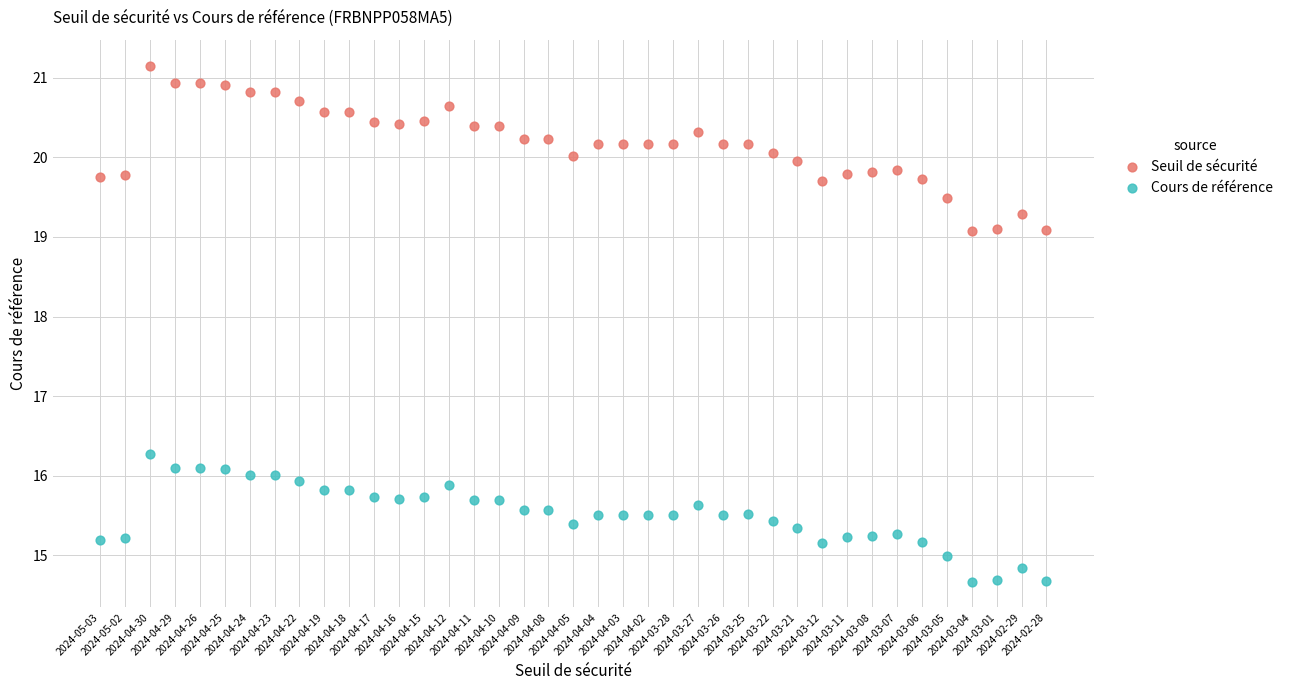

Which series reaches the maximum Y coordinate?

Seuil de sécurité